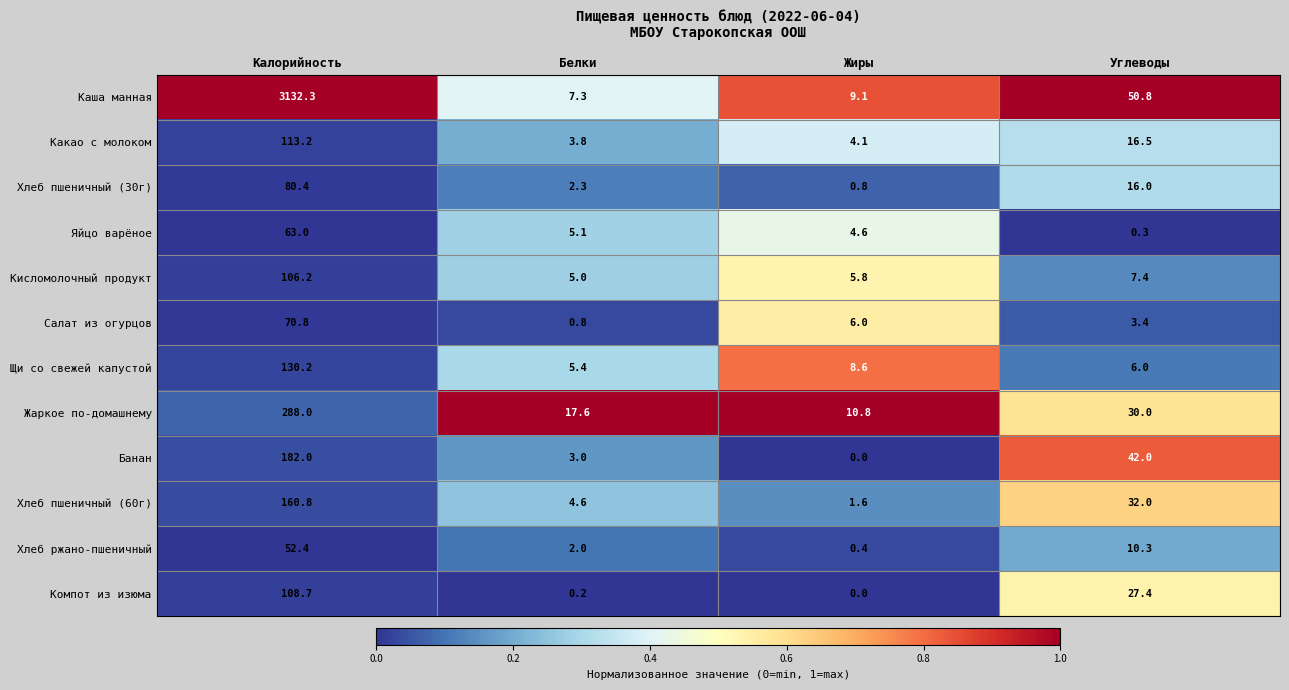

Which series has the widest spread of values?

Каша манная